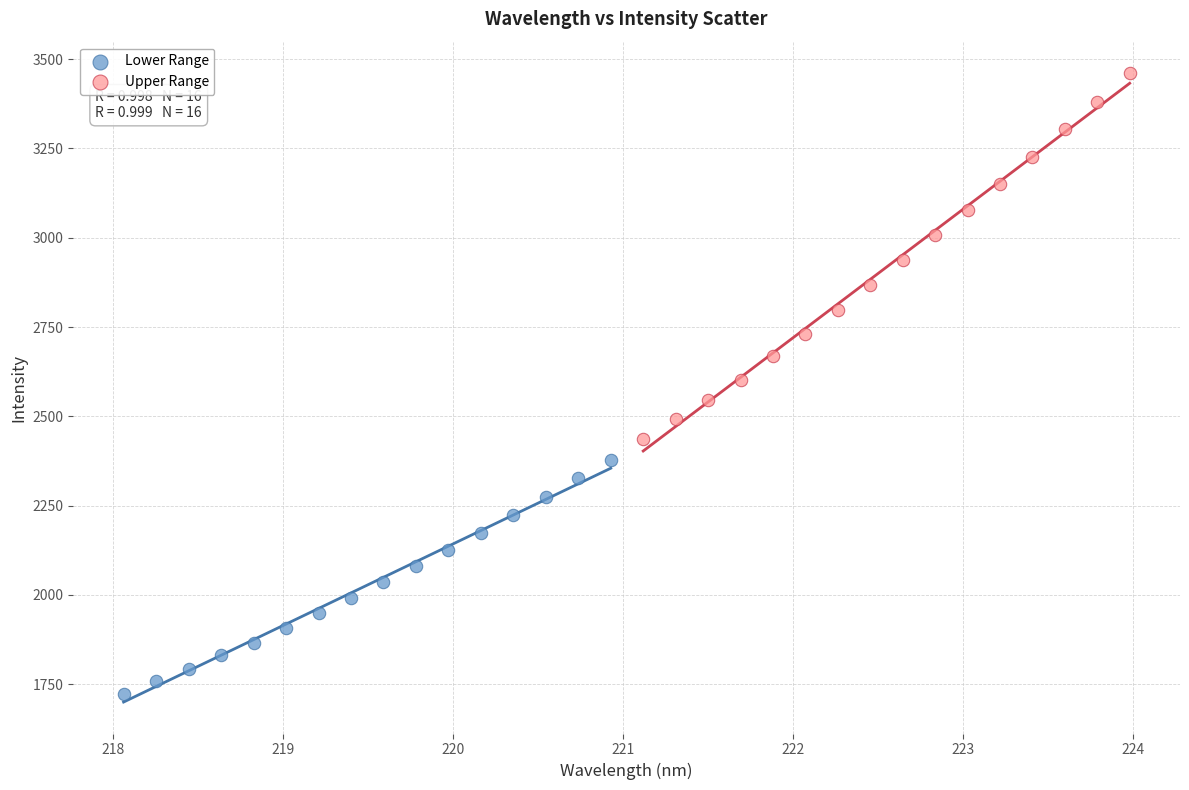

Which series contains the highest Y value?

Upper Range